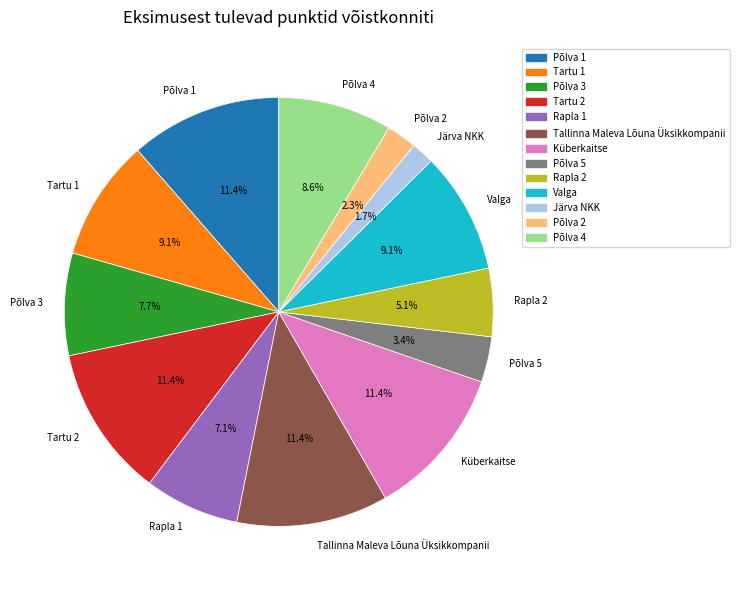

To the nearest percent, what is the average slice percentage?

8%